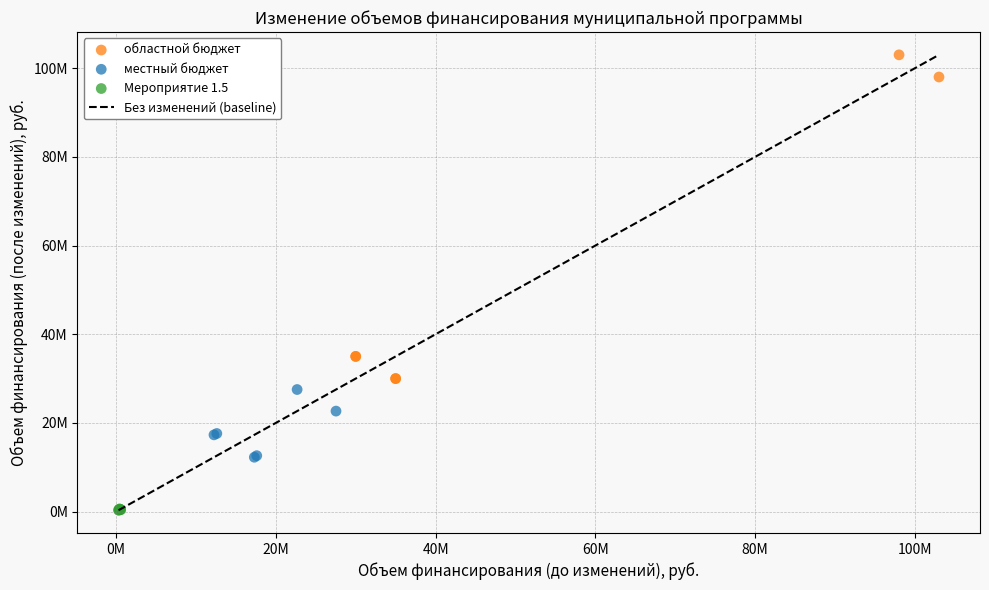

Which series has the widest spread of Y values?

областной бюджет